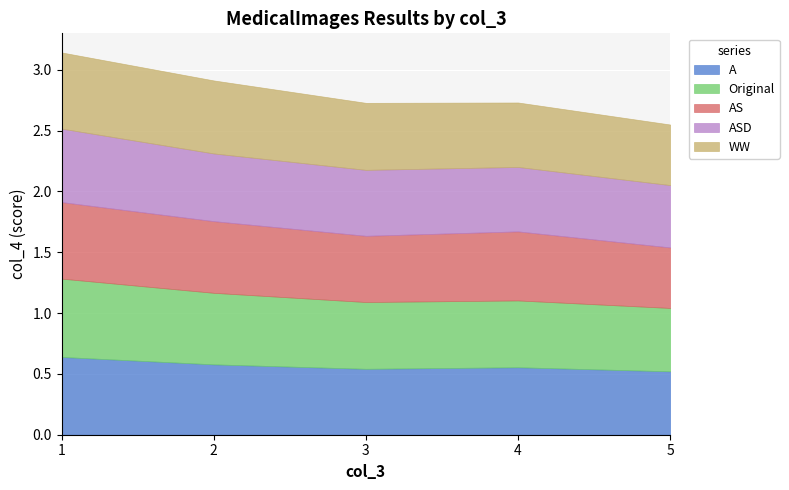

Is the value of AS at 2 greater than the value of WW at 3?

Yes